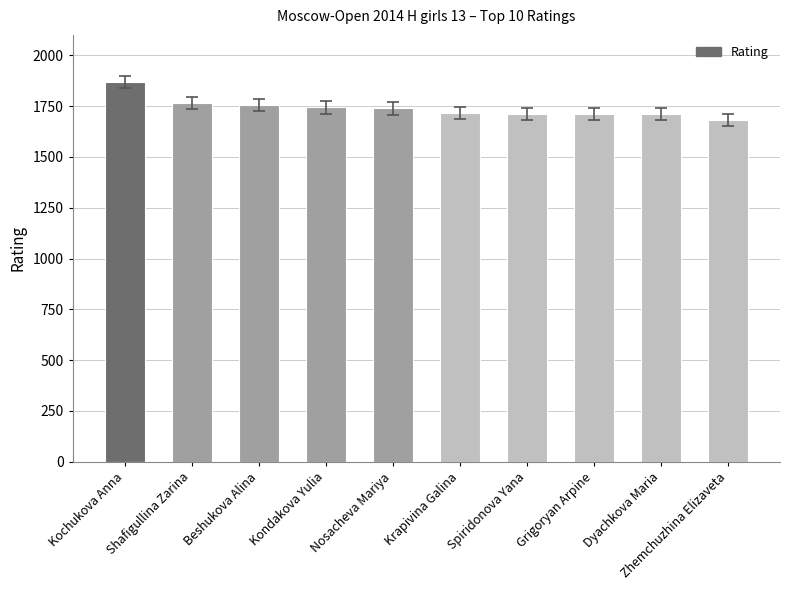

Which label corresponds to the largest value in the chart?

Kochukova Anna